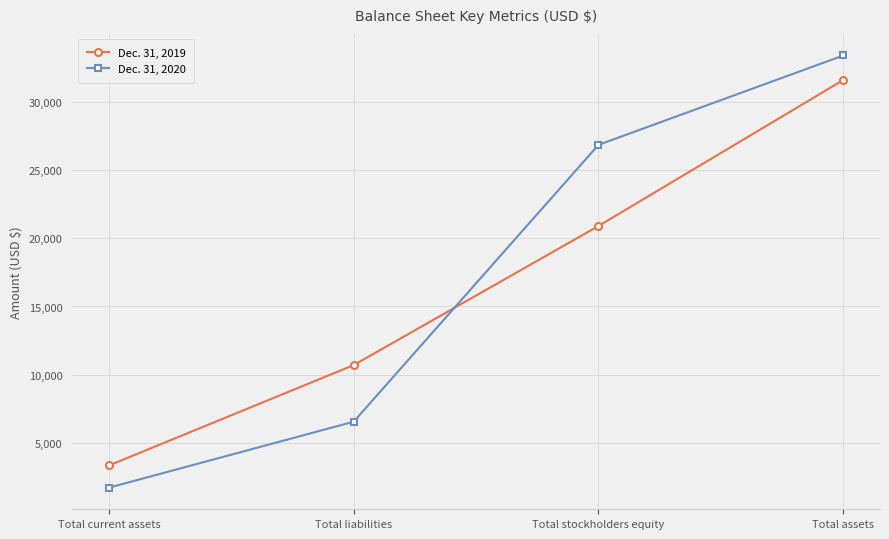

Between Total current assets and Total stockholders equity, which series saw the biggest shift?

Dec. 31, 2020